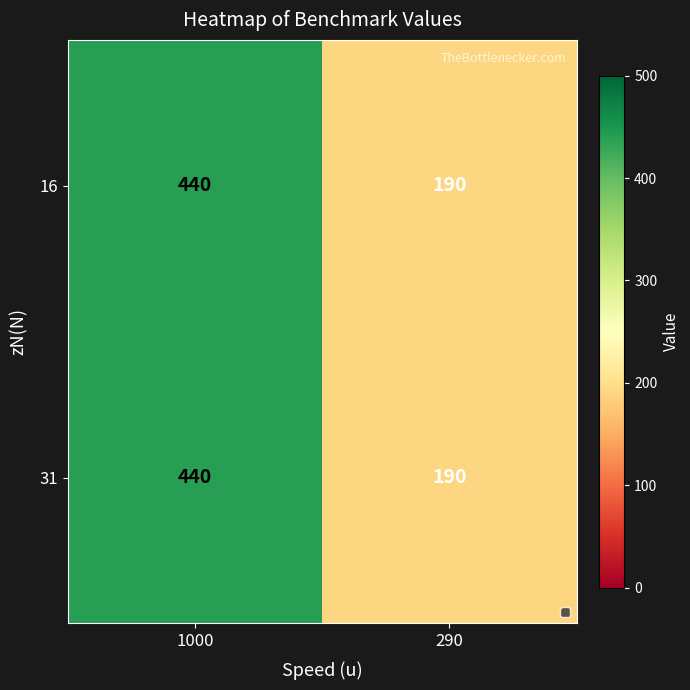

Count the number of categories in the chart.

2